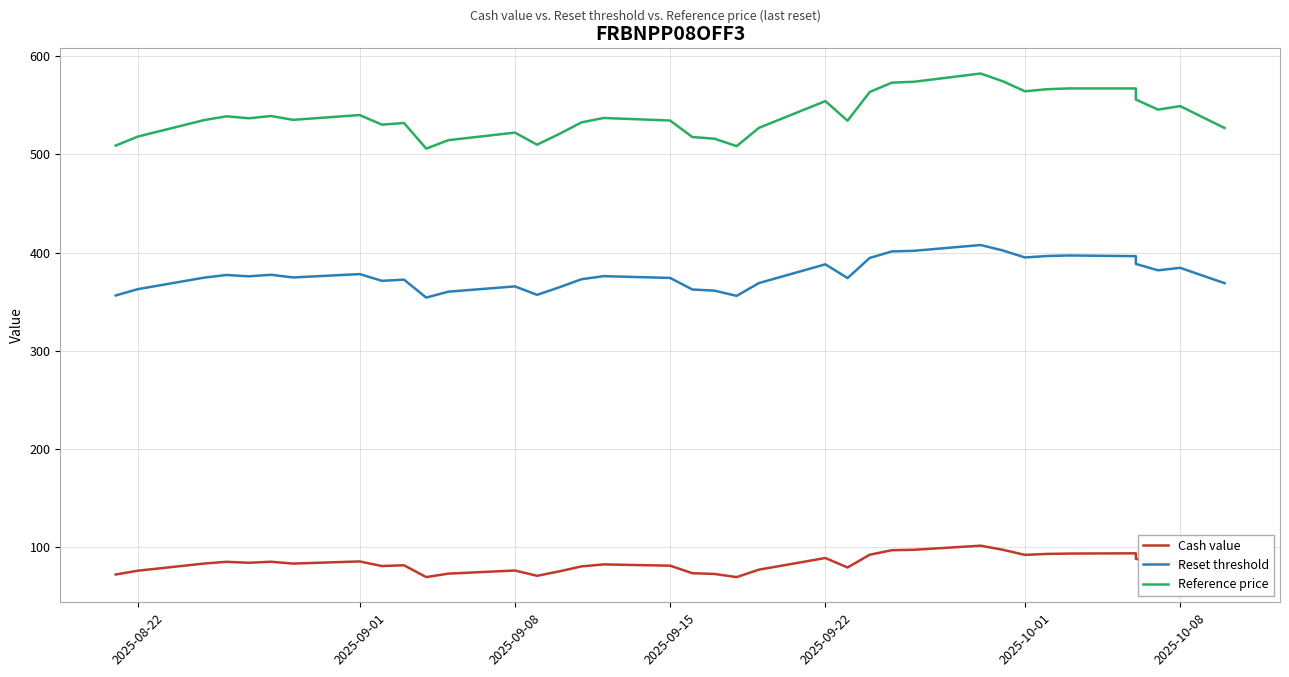

True or false: Reset threshold has a value of 396.3 at 2025-10-01.

True